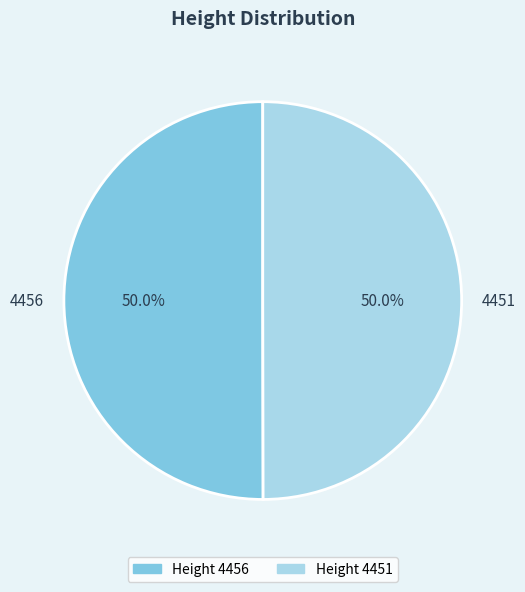

Approximately how many times larger is the value at 4451 compared to 4456?

1.0